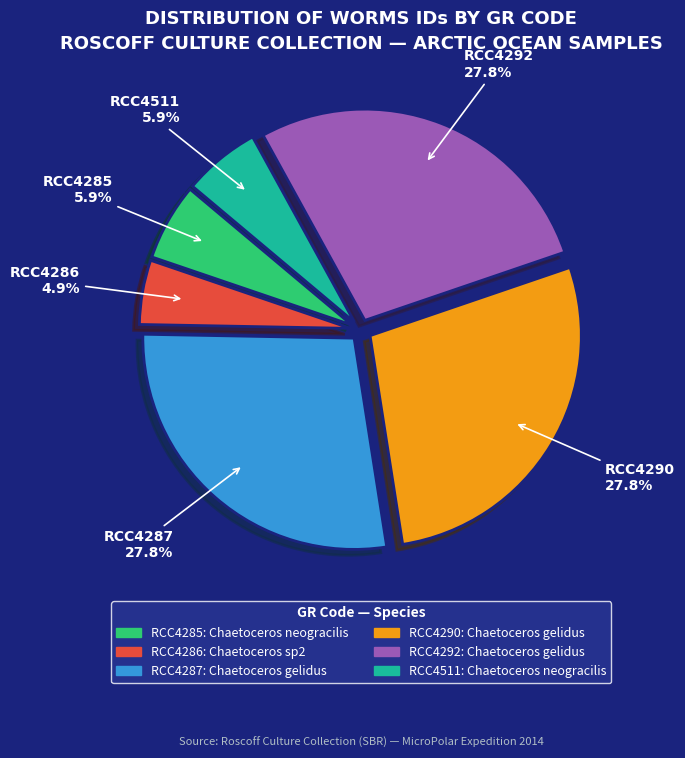

Does any single category account for the majority?

No